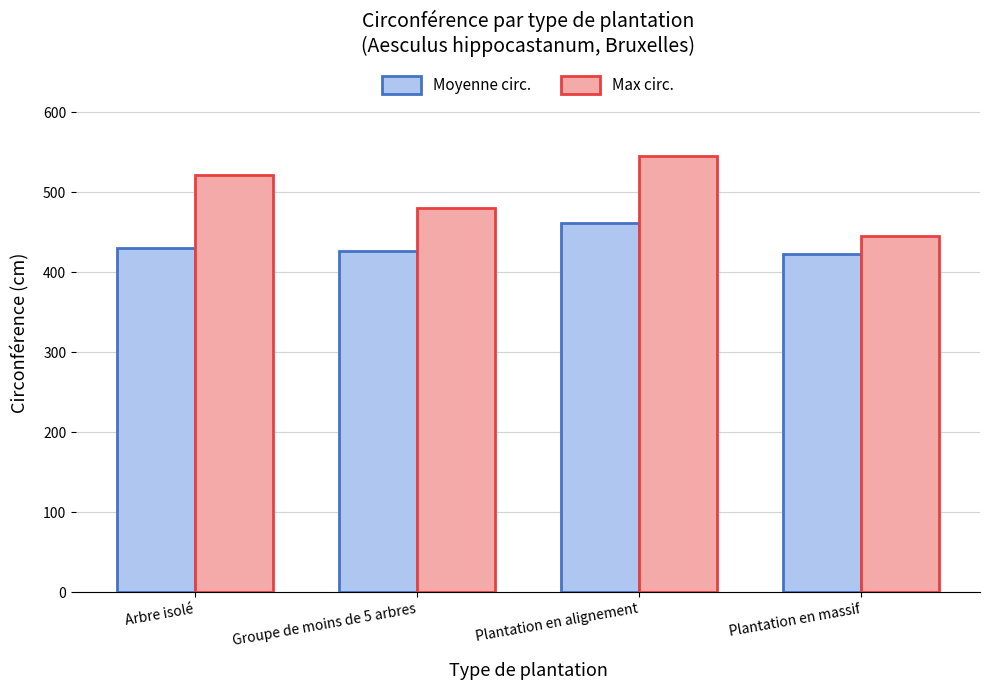

The value of Max circ. at Arbre isolé is 136.5. True or false?

False